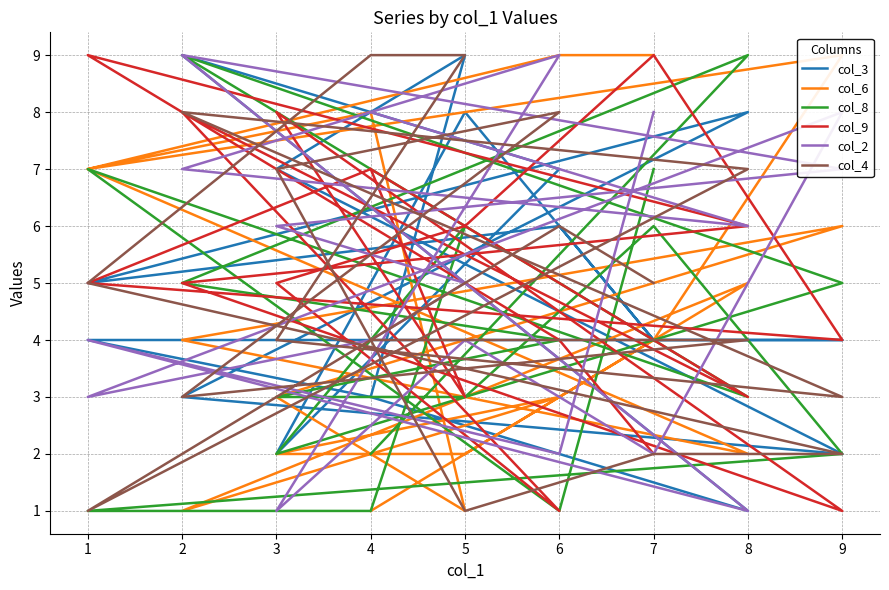

What is the average value of the col_4 series?

5